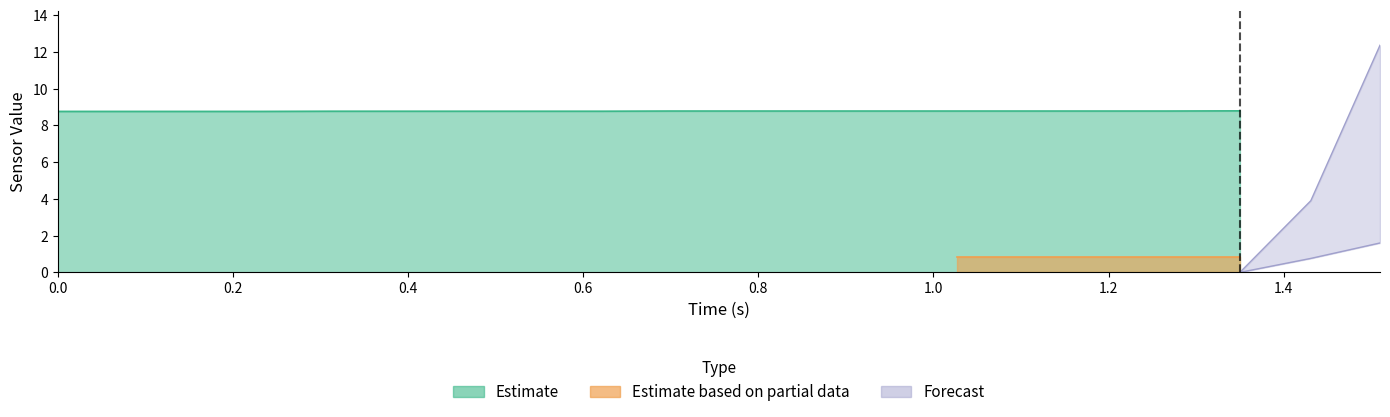

Is the value of Forecast at 17 greater than the value of Estimate based on partial data at 11?

No